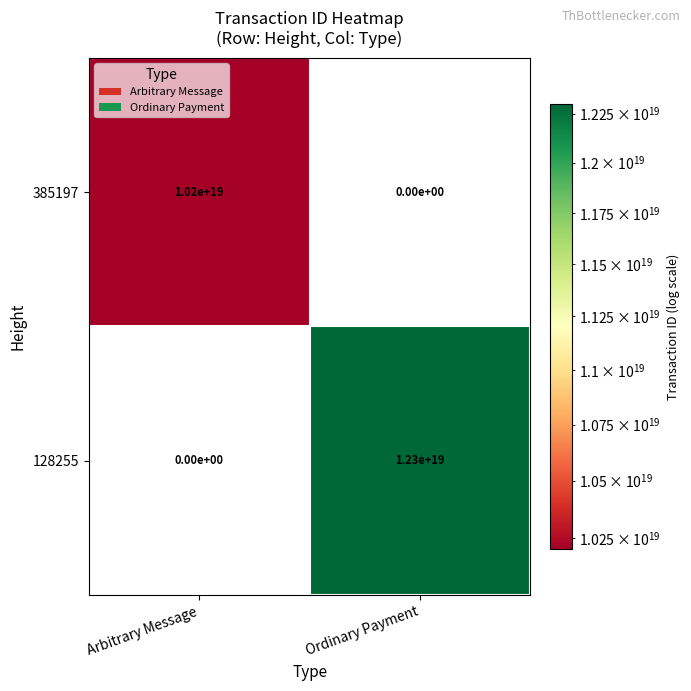

List the labels in order of 385197 value, smallest first.

Ordinary Payment, Arbitrary Message